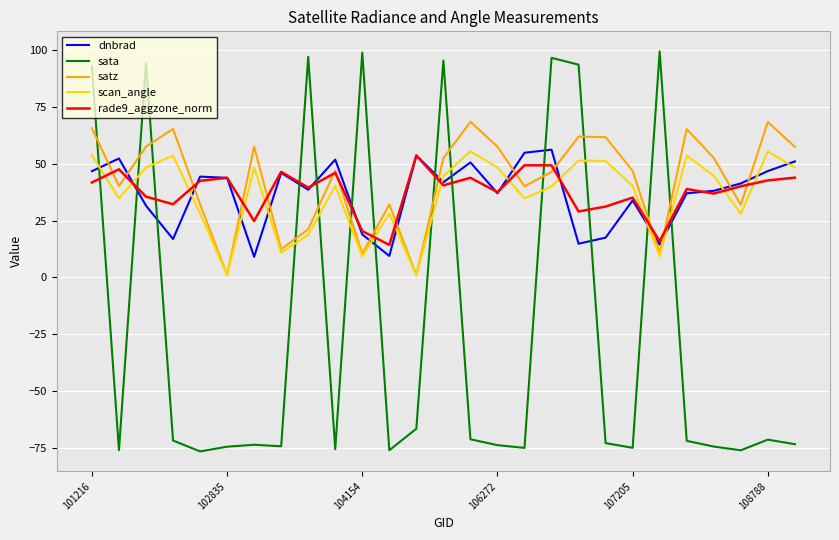

True or false: sata and scan_angle intersect in this chart.

True